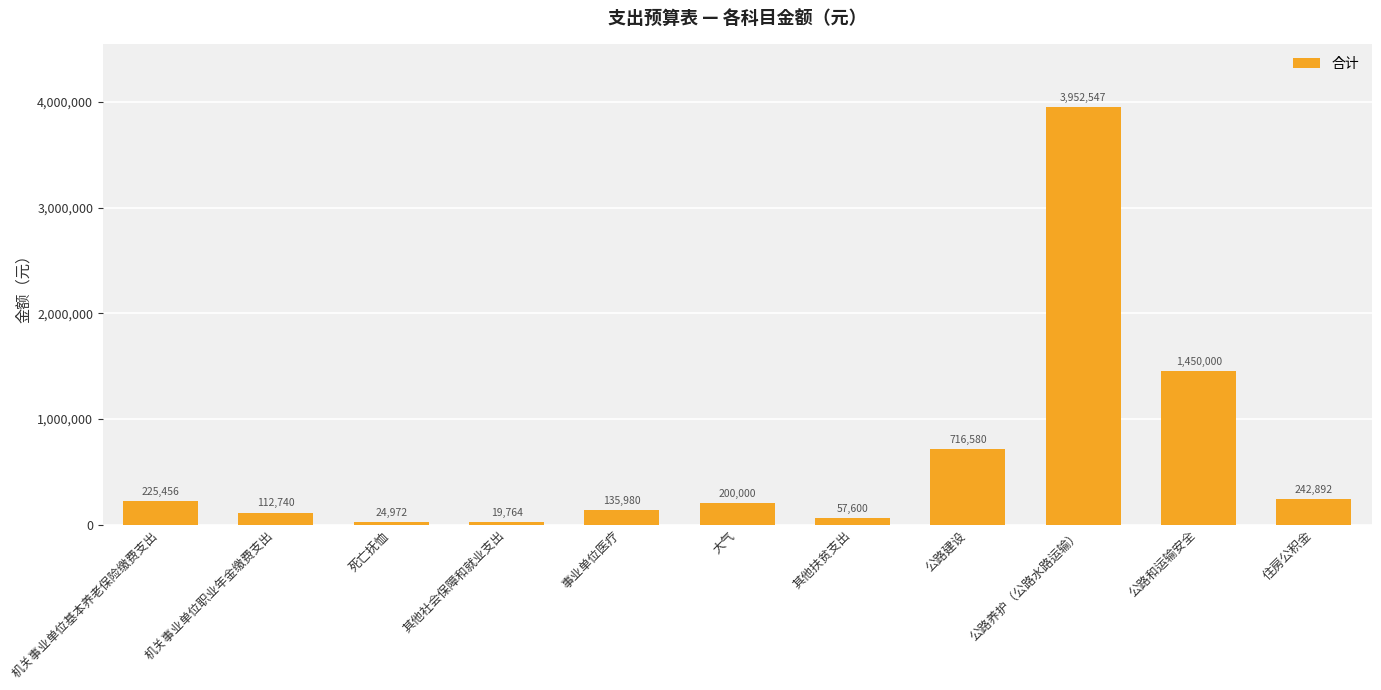

At which label is the value closest to 1986155?

公路和运输安全